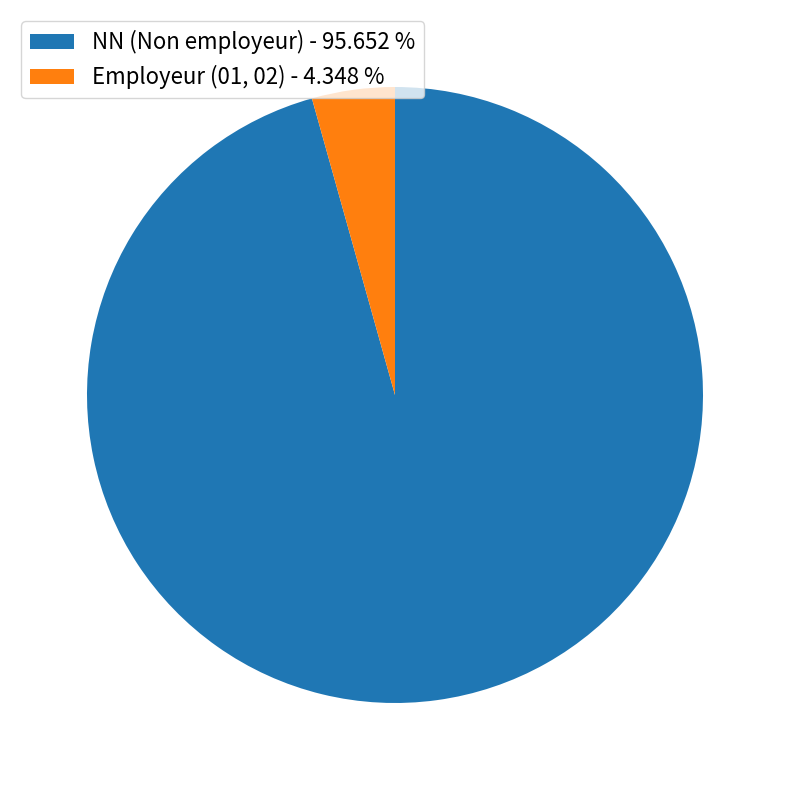

Combined, do NN (Non employeur) - 95.652 % and Employeur (01, 02) - 4.348 % account for over 50%?

Yes